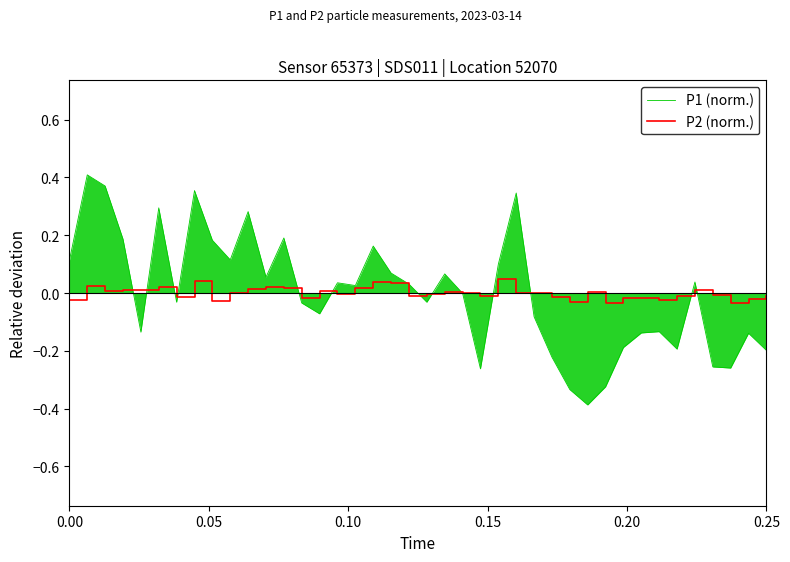

What are all the series names shown in the legend?

P1 (norm.), P2 (norm.)